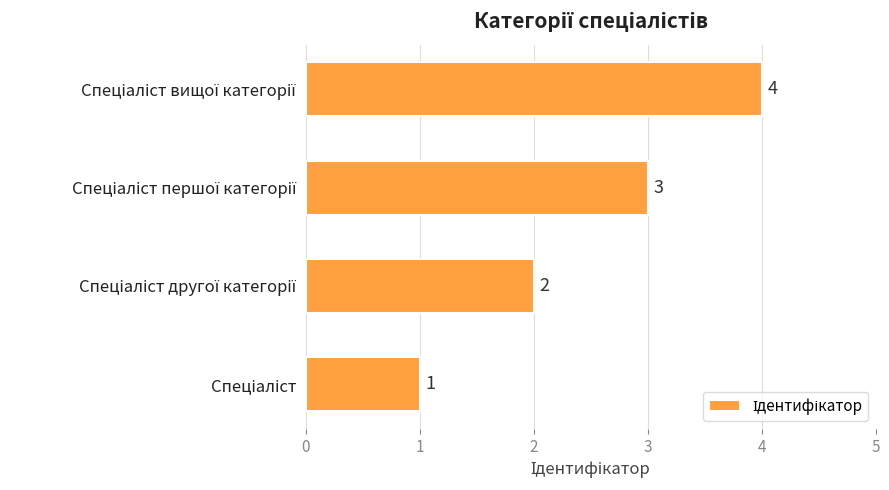

How many values are between 2 and 4?

3